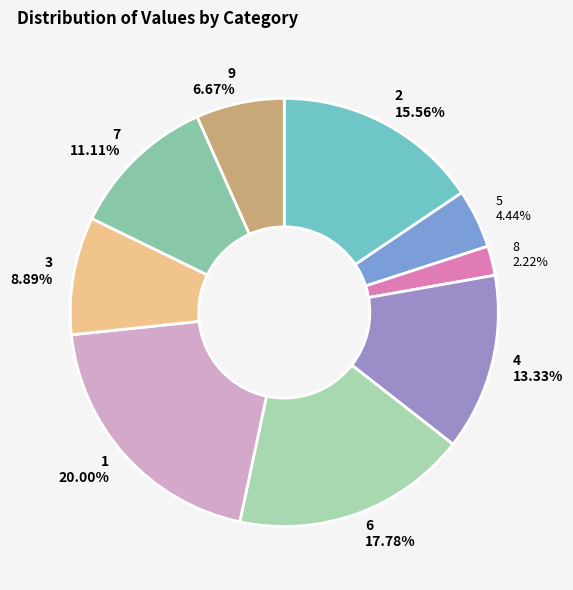

To the nearest percent, what is the combined percentage of 6 and 8?

20%